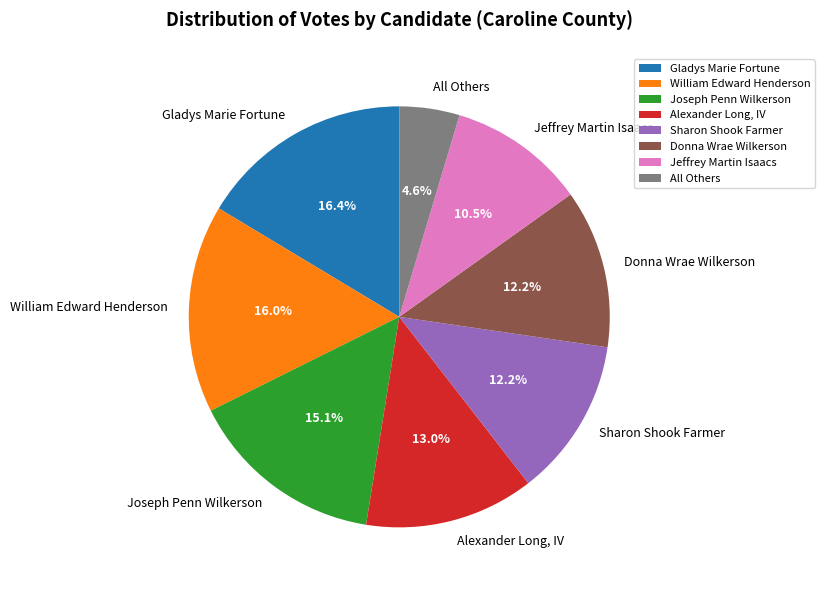

How many slices are in this pie chart?

8